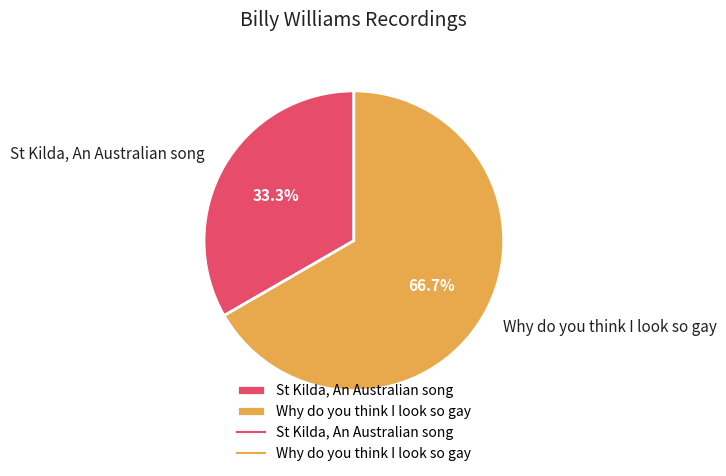

Count the number of slices in the pie.

2